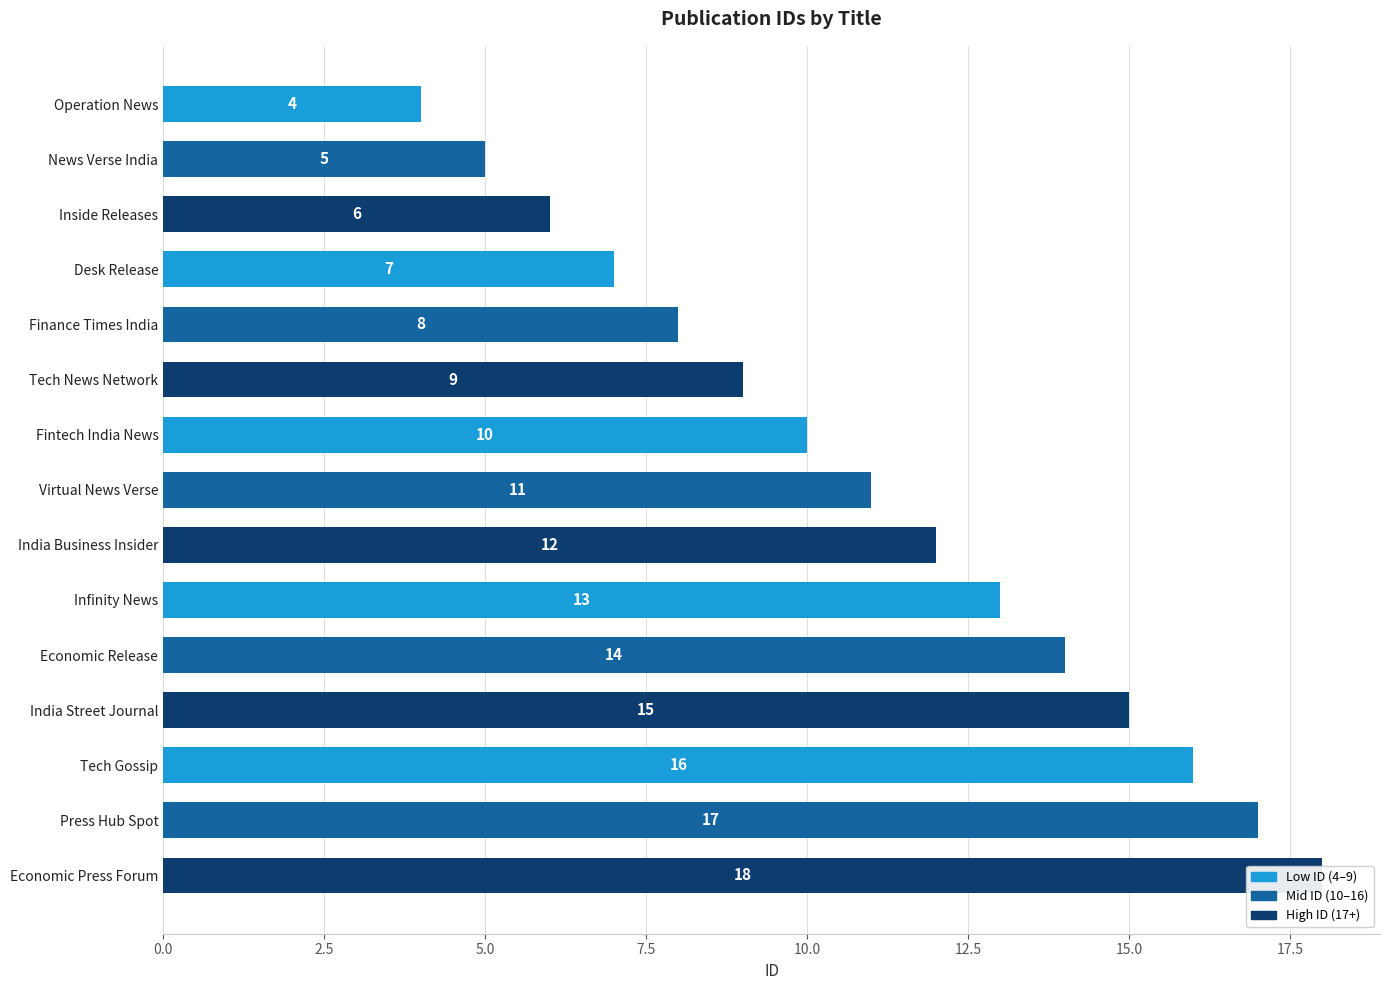

Is it true that the value at Economic Release is 14?

True